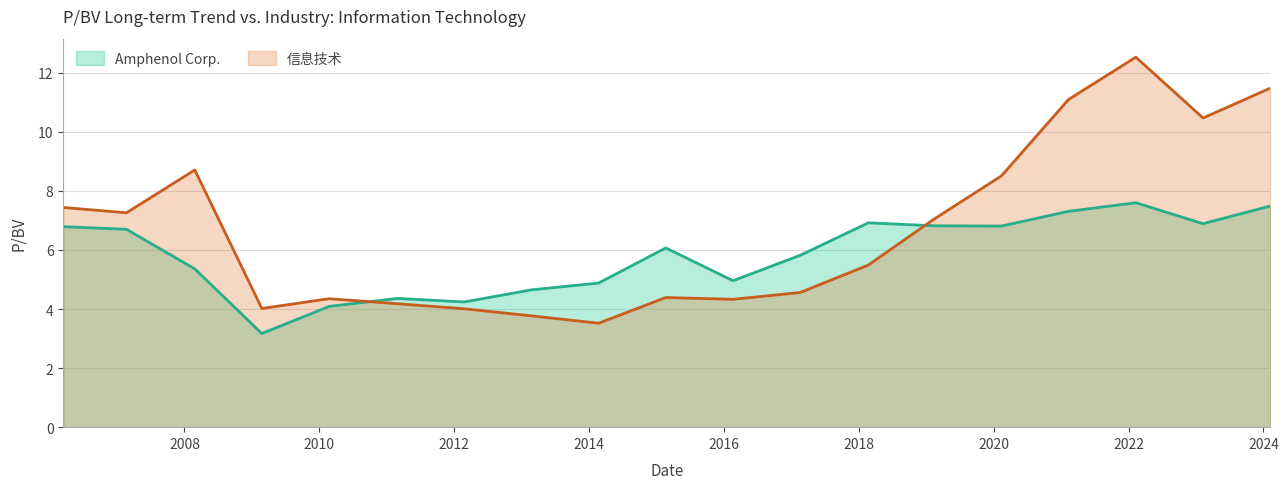

In 信息技术, how many points are higher than both neighbors (excluding endpoints)?

4